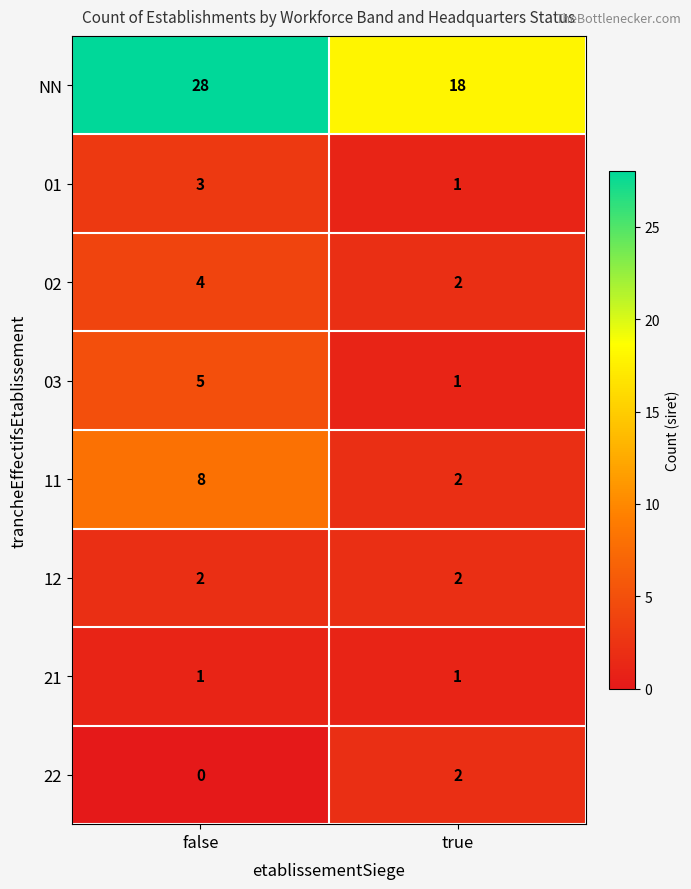

What value does the 02 series have at false?

4